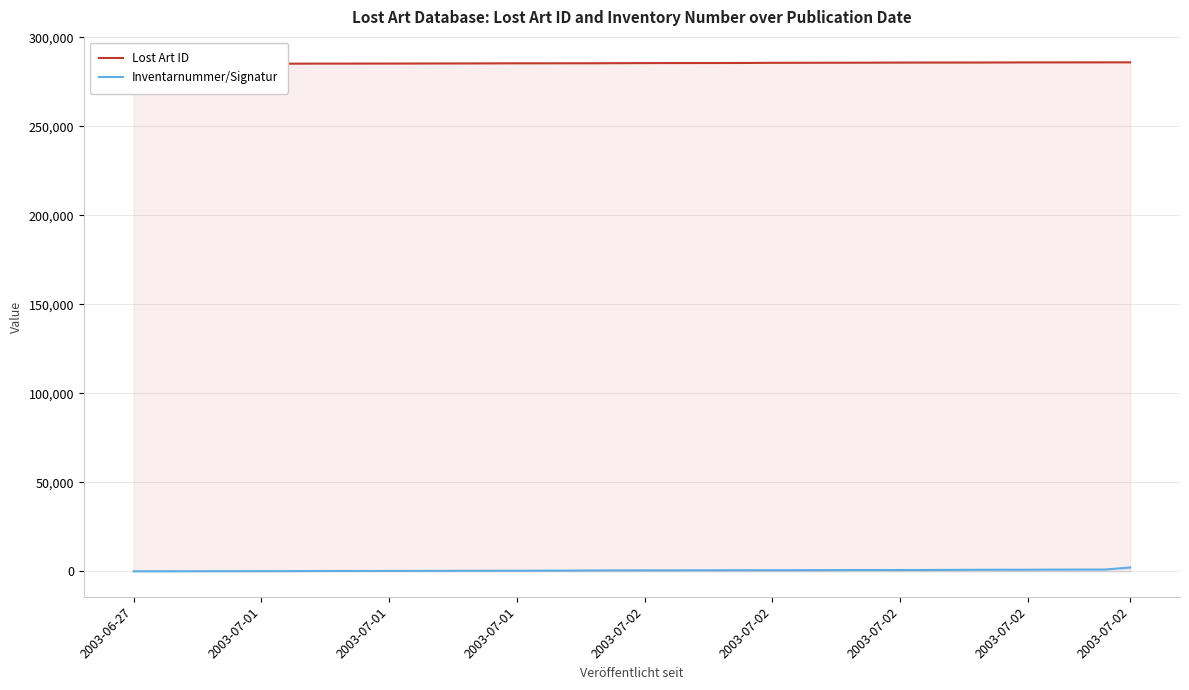

Does the chart display data point markers on the line(s)?

No